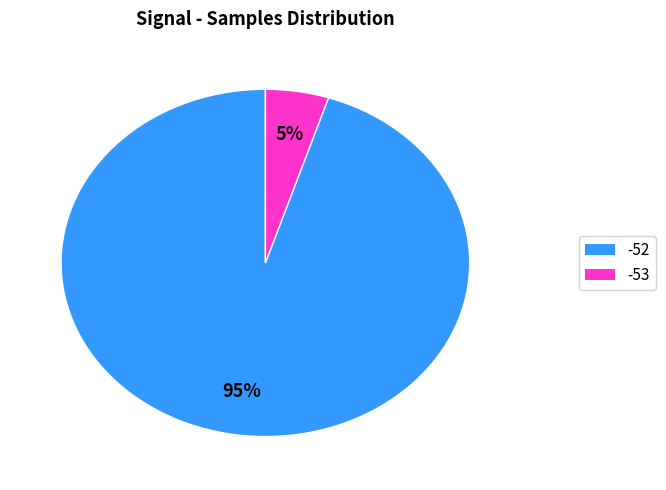

Which category has the smallest portion of the pie?

-53